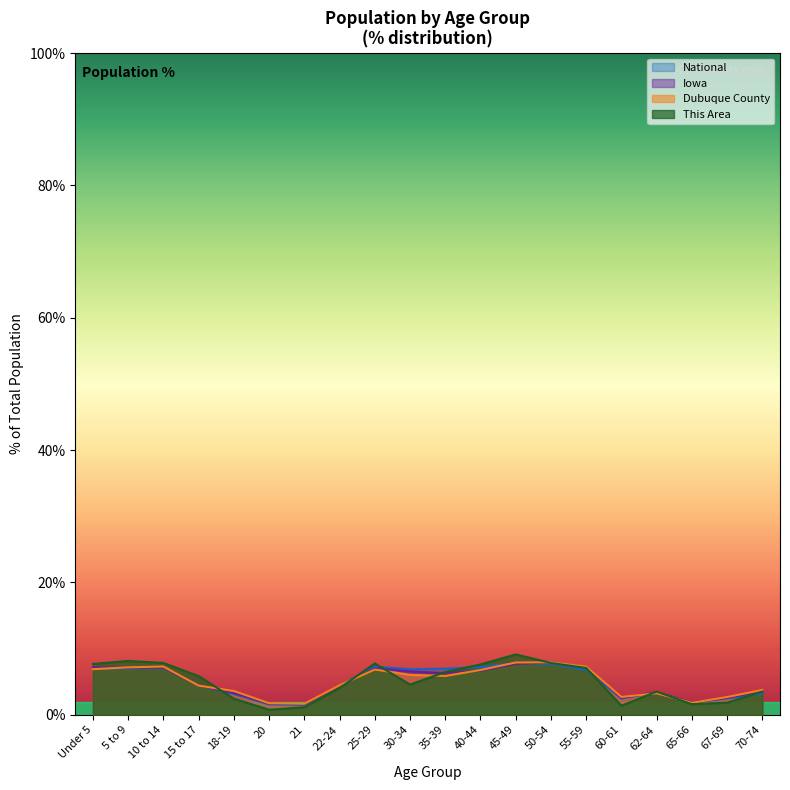

How many lines are shown in the chart?

4